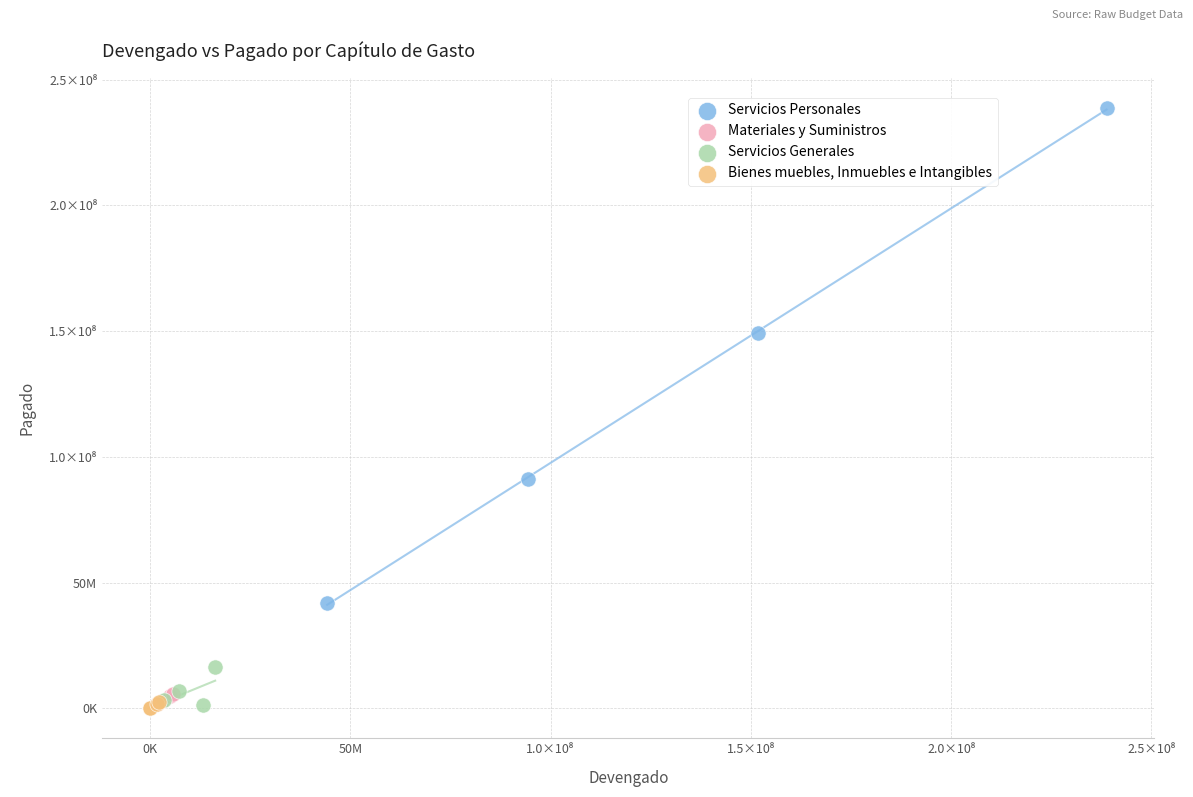

What are all the series names shown in the legend?

Servicios Personales, Materiales y Suministros, Servicios Generales, Bienes muebles, Inmuebles e Intangibles